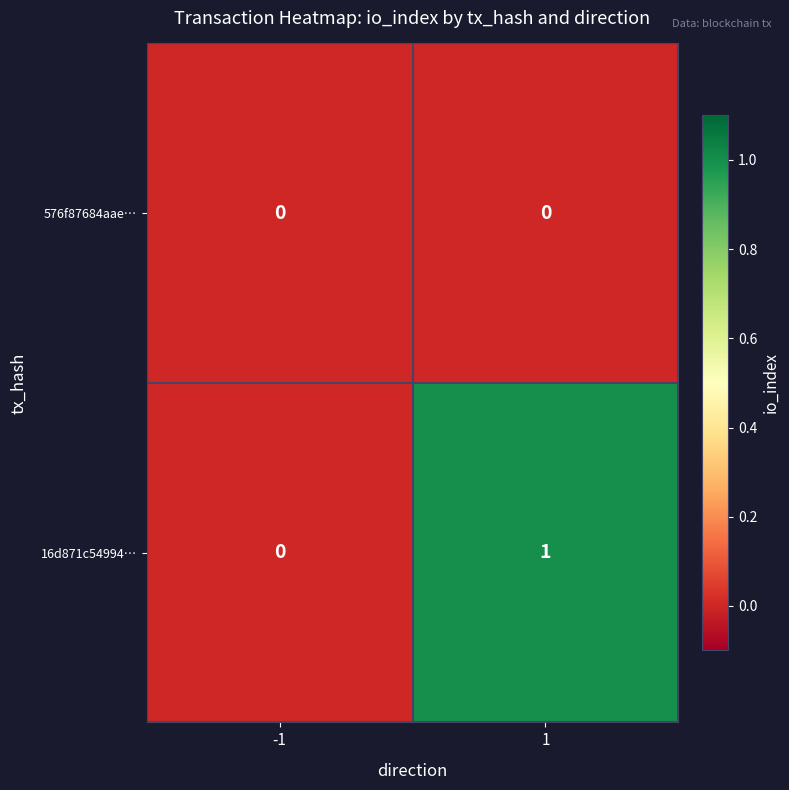

Which series has the largest total across all categories?

16d871c54994…